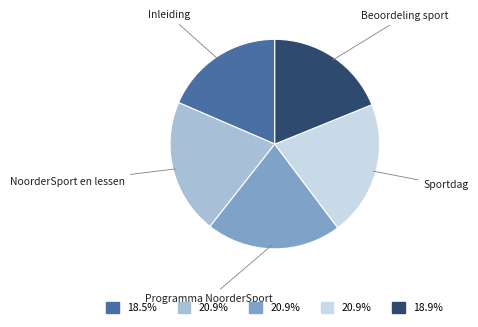

Combined, do NoorderSport en lessen and Inleiding account for over 50%?

No